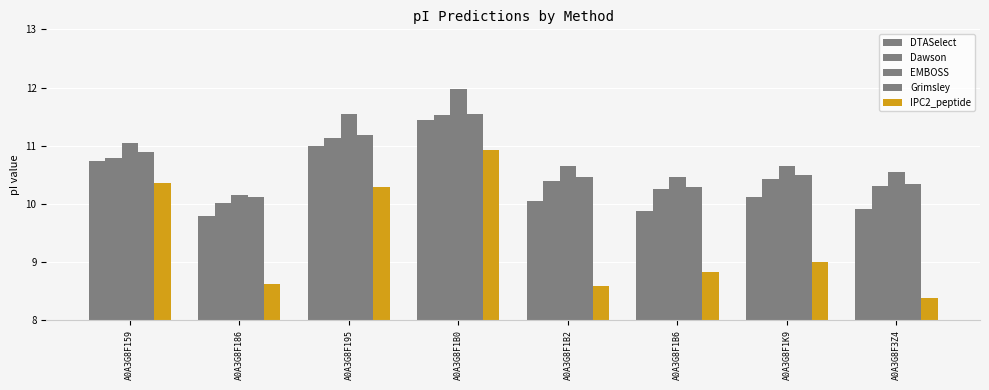

Are the bars horizontal?

No